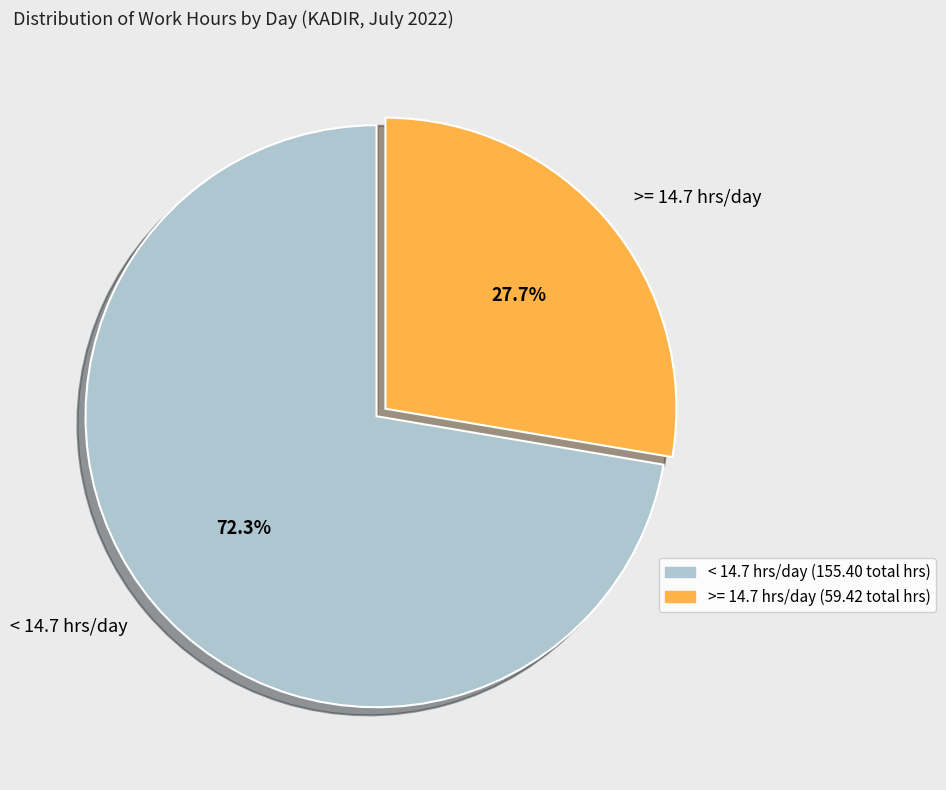

What is the largest slice in the pie chart?

< 14.7 hrs/day